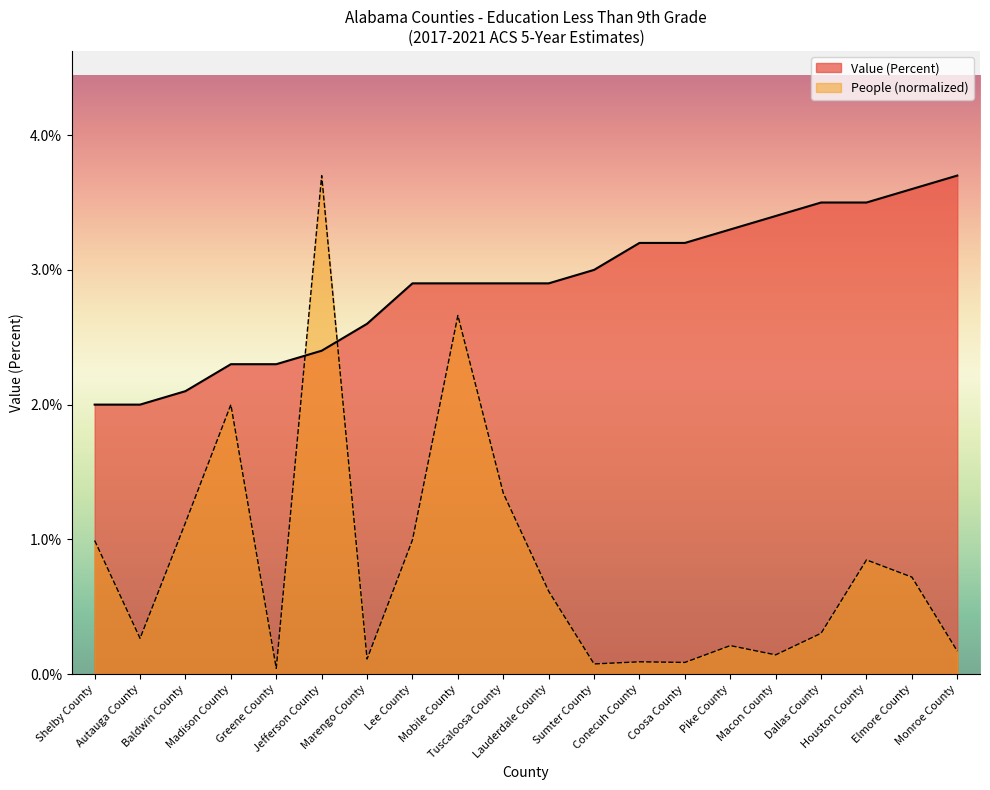

Which series has the largest total across all categories?

Value (Percent)